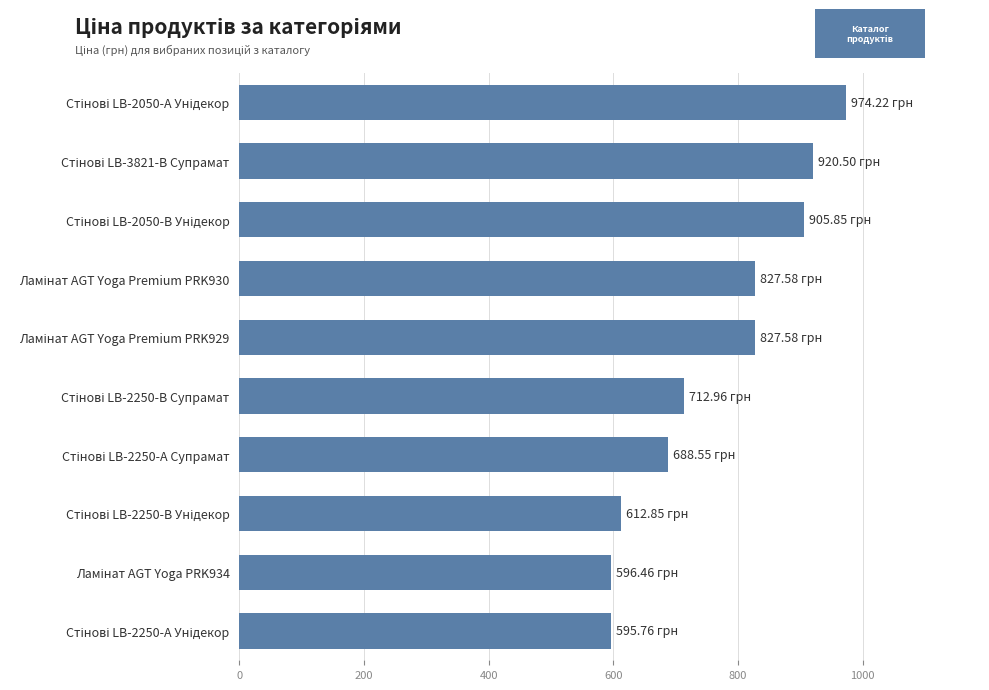

What is the average value?

766.2